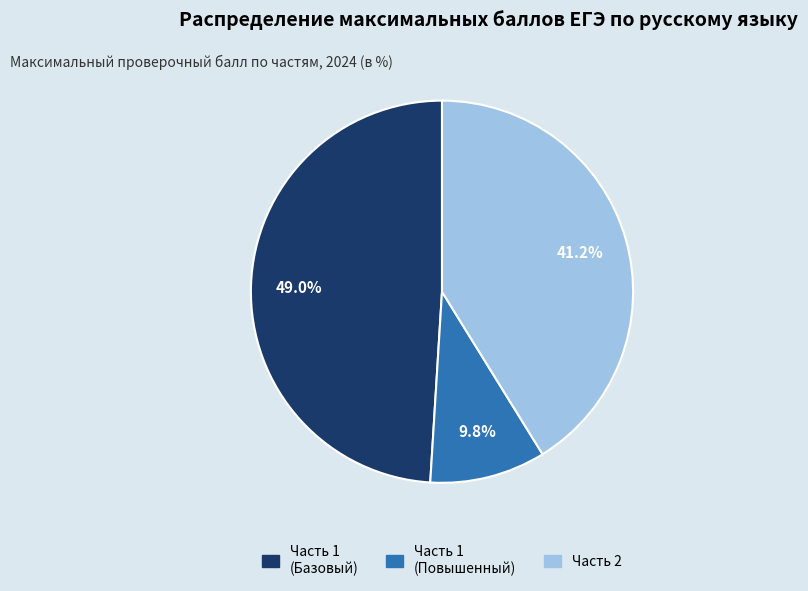

Is there any slice that represents more than half of the pie?

No